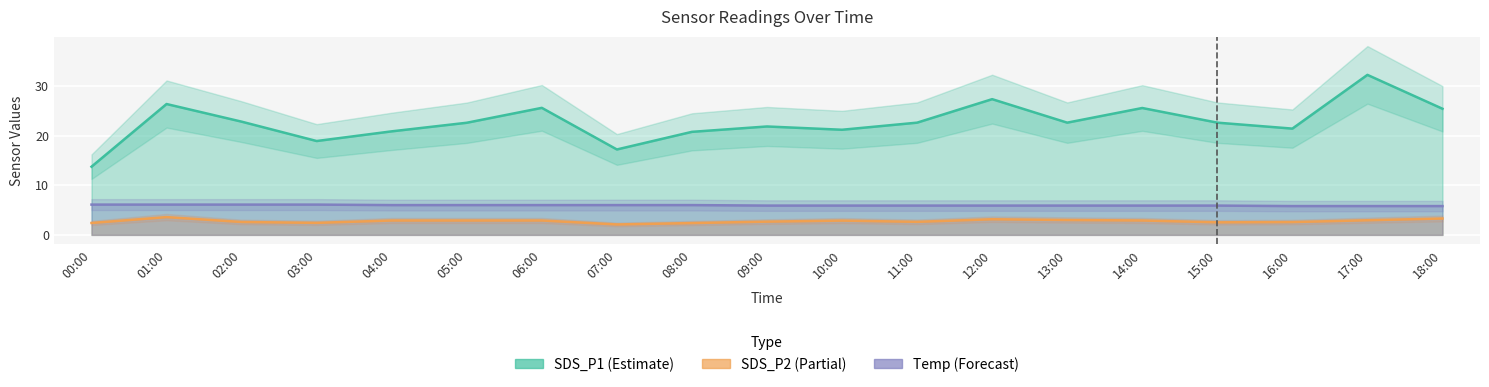

Which label corresponds to the largest value in the chart?

17:00